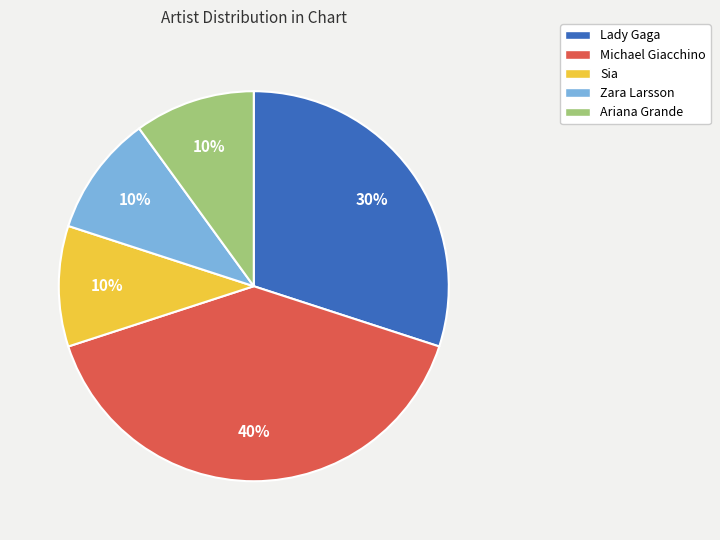

What percentage is the Lady Gaga slice, to the nearest percent?

30%